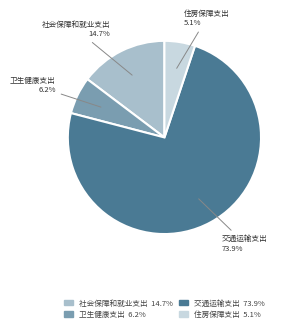

How many segments does this pie chart have?

4